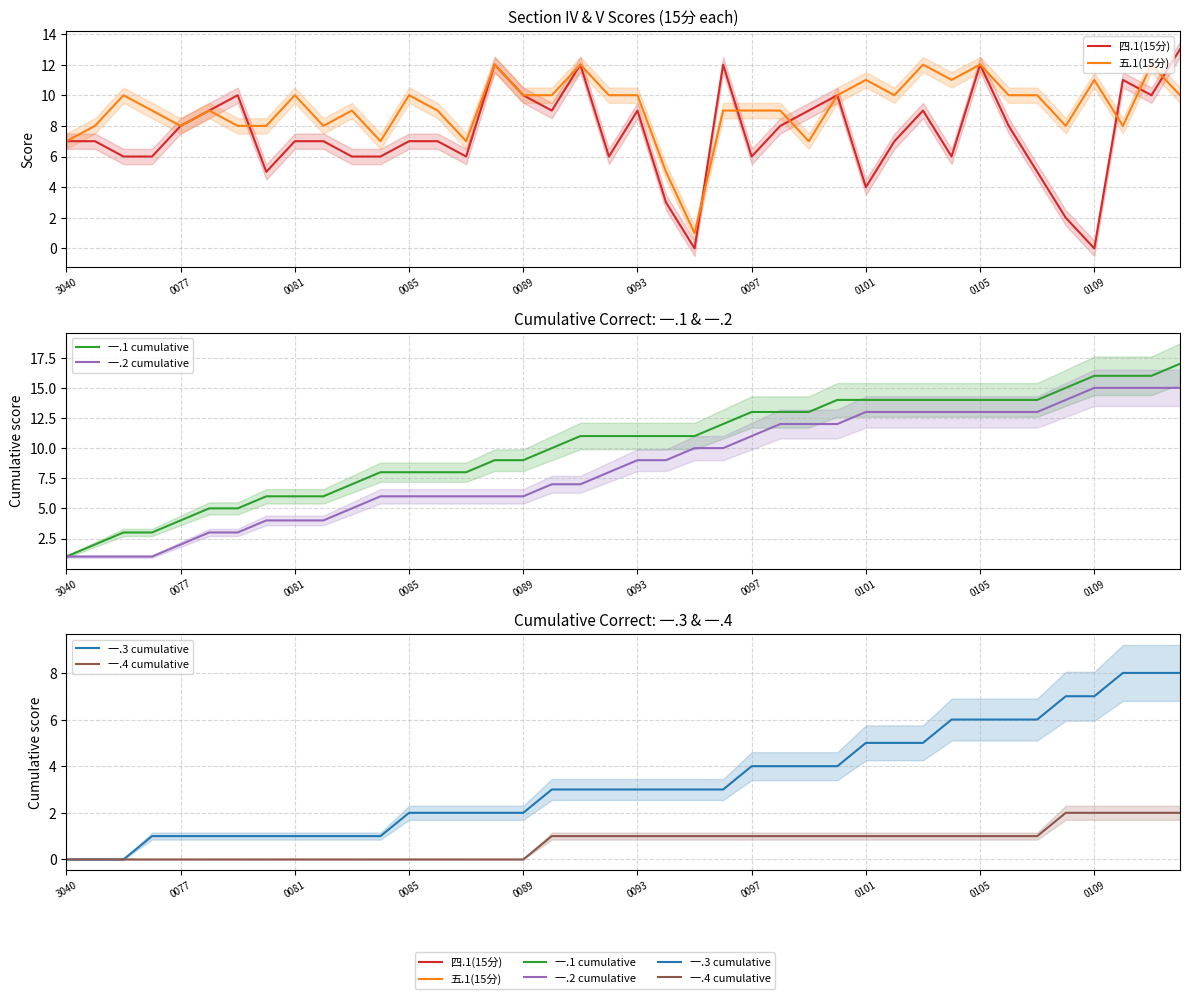

At how many categories does at least one series exceed 8?

33